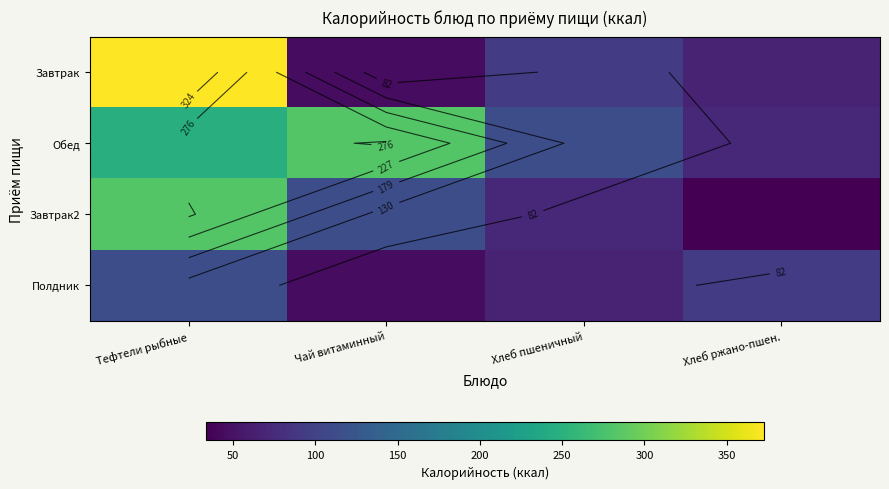

Is the value of Завтрак2 at Чай витаминный greater than the value of Обед at Чай витаминный?

No